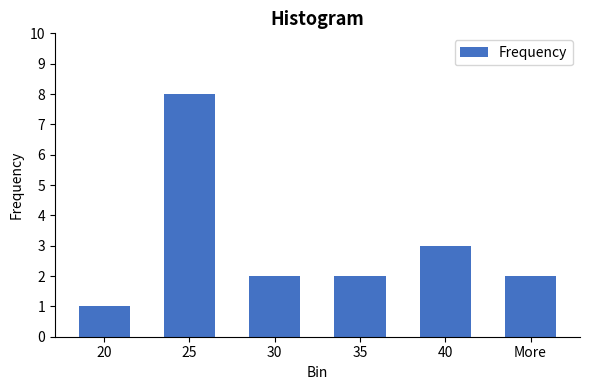

Reading left to right, transcribe all the data shown in this chart.

1	8	2	2	3	2